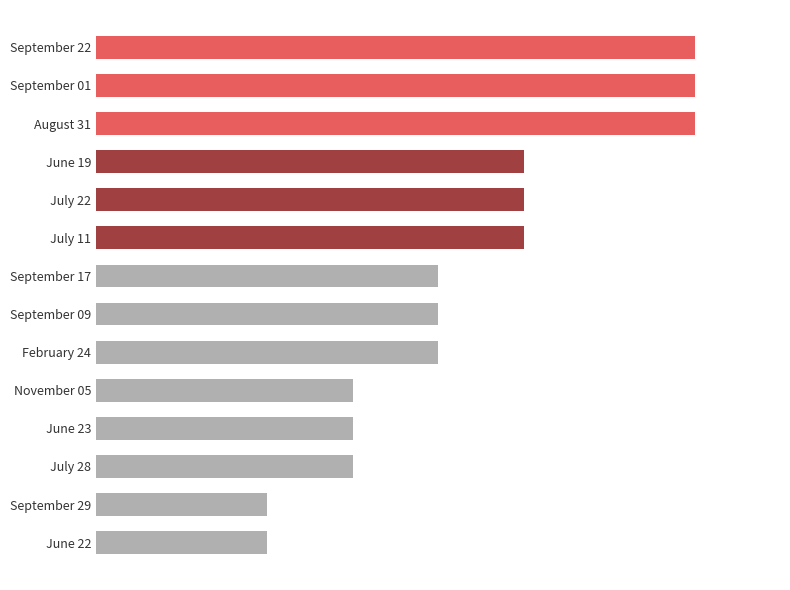

Are the bars horizontal?

Yes